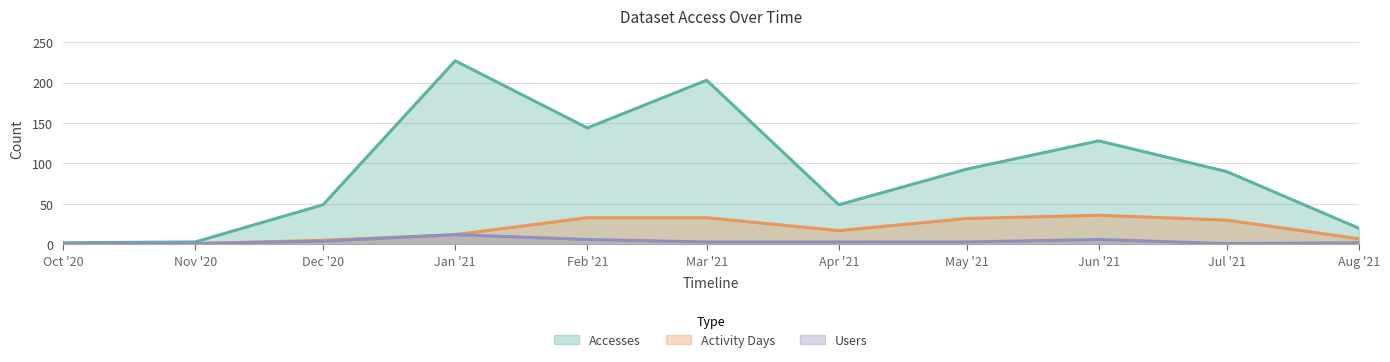

True or false: Users and Accesses intersect in this chart.

False